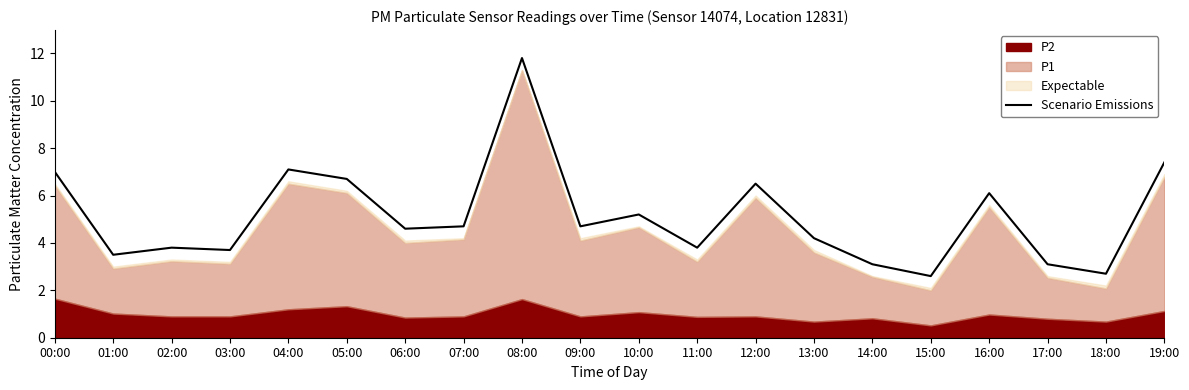

What is the sum of all values?

102.3